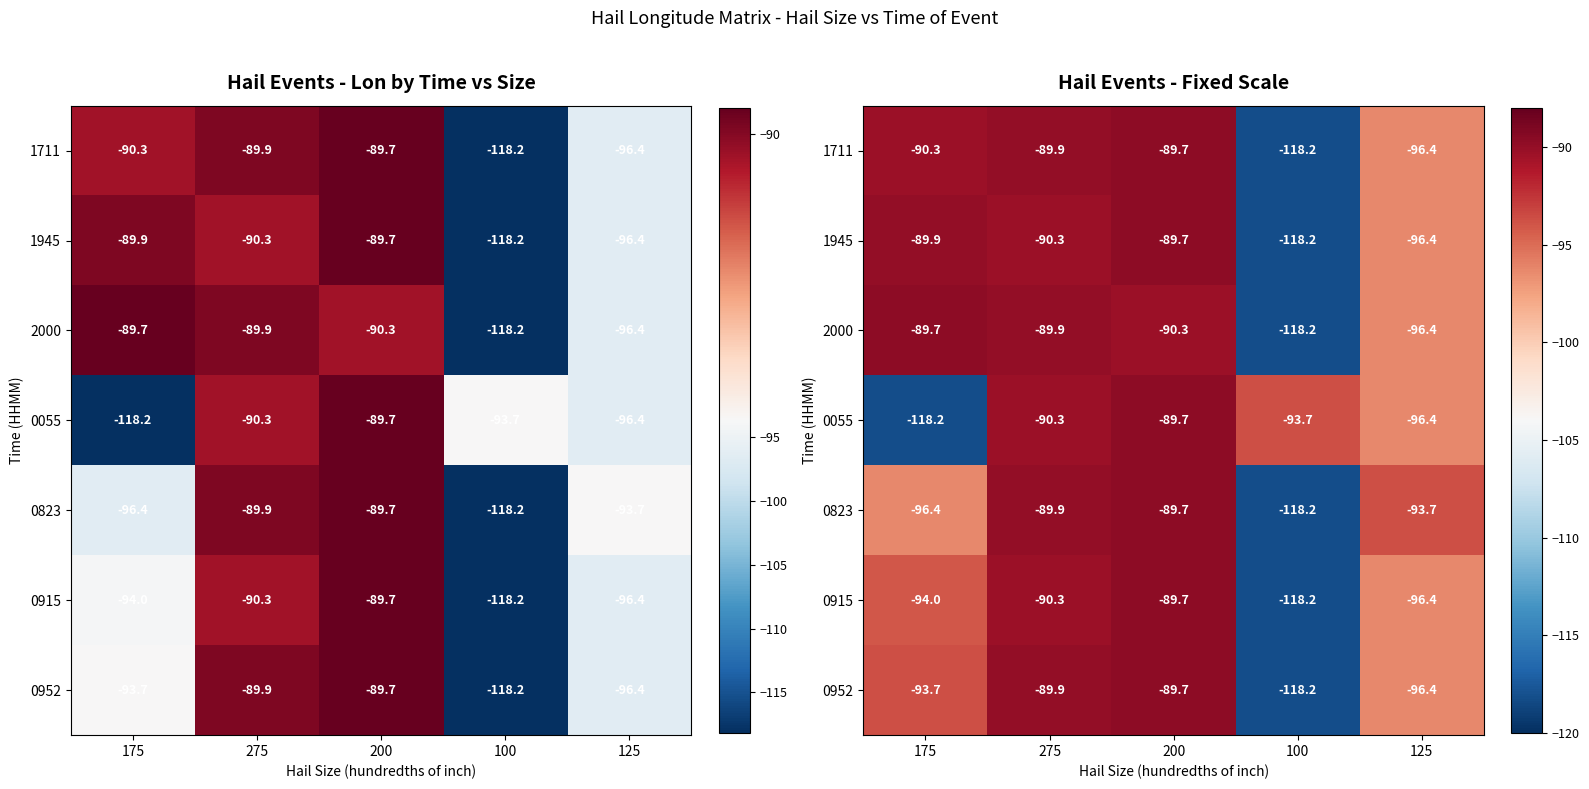

At which label does 2000 first exceed -90?

175